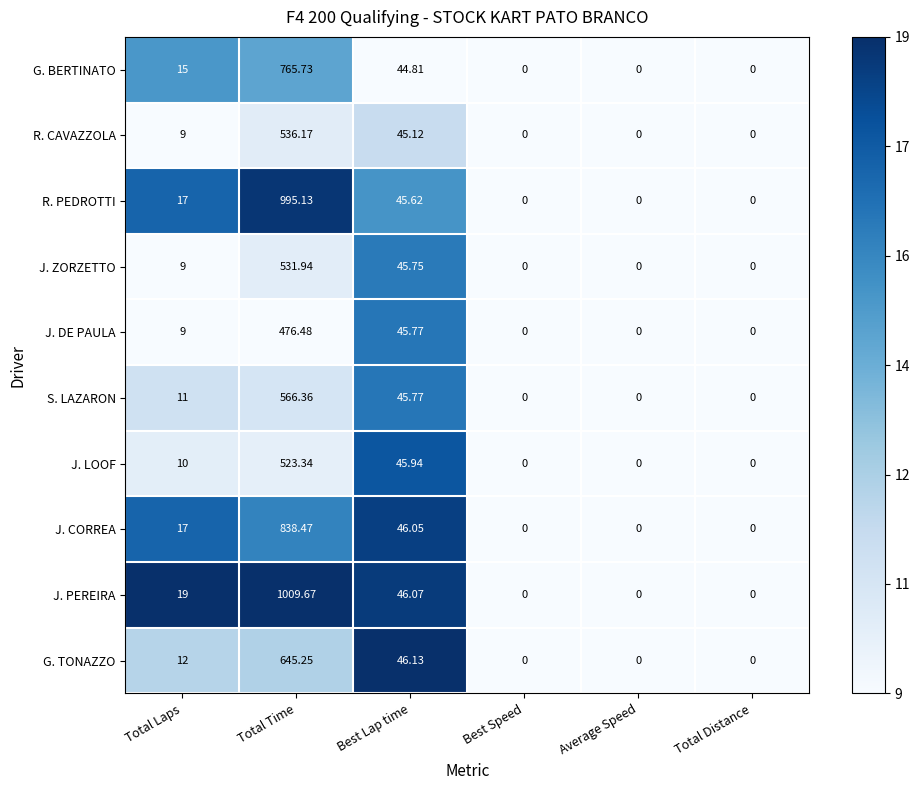

Which series has the widest spread of values?

J. PEREIRA